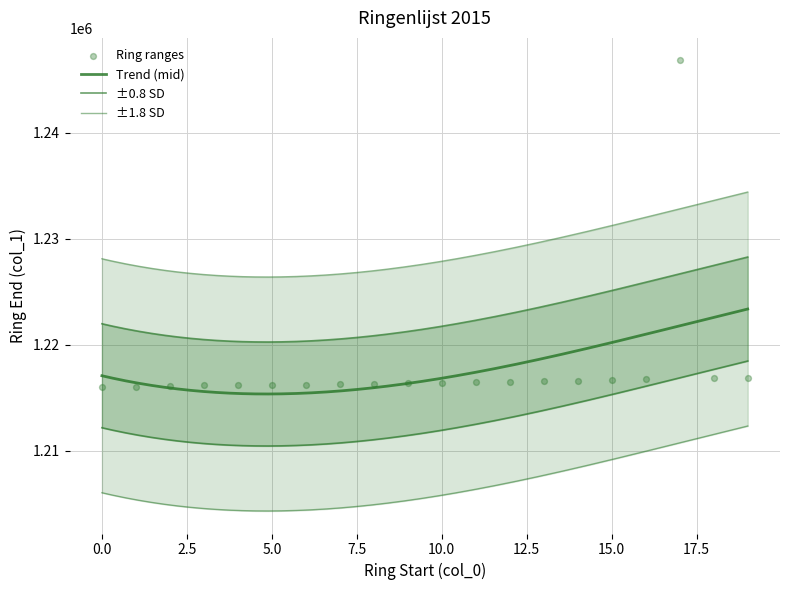

Between 17.5 and 15.0, which is larger?

17.5